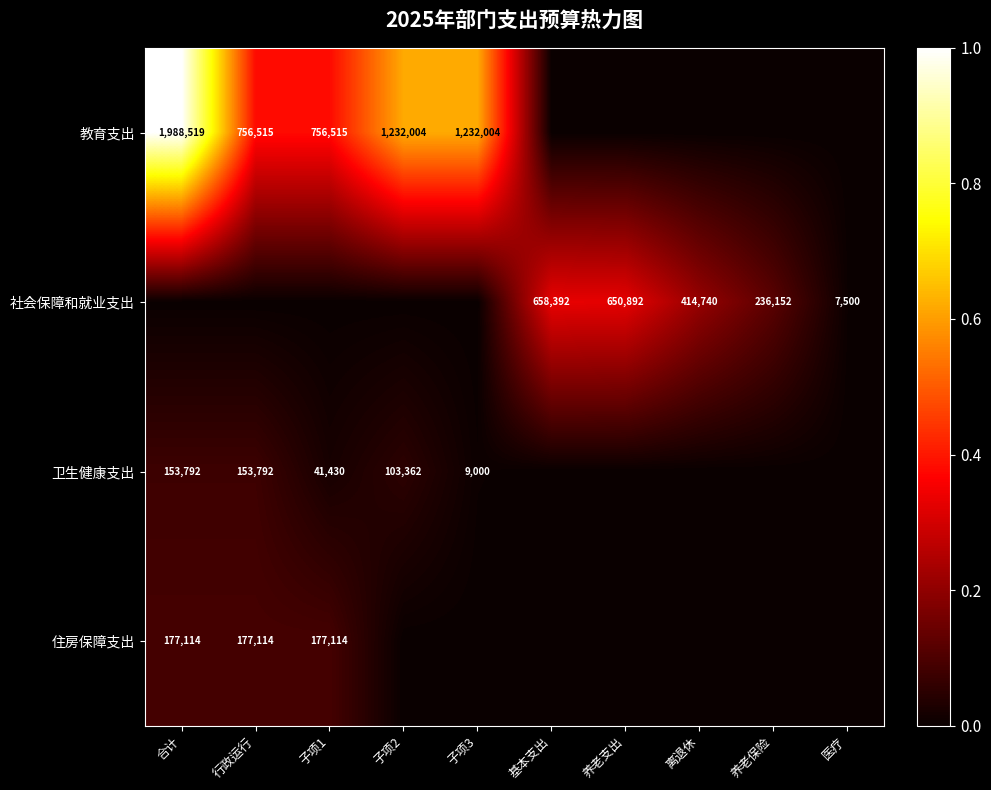

What is the total value across all series at 基本支出?

0.3